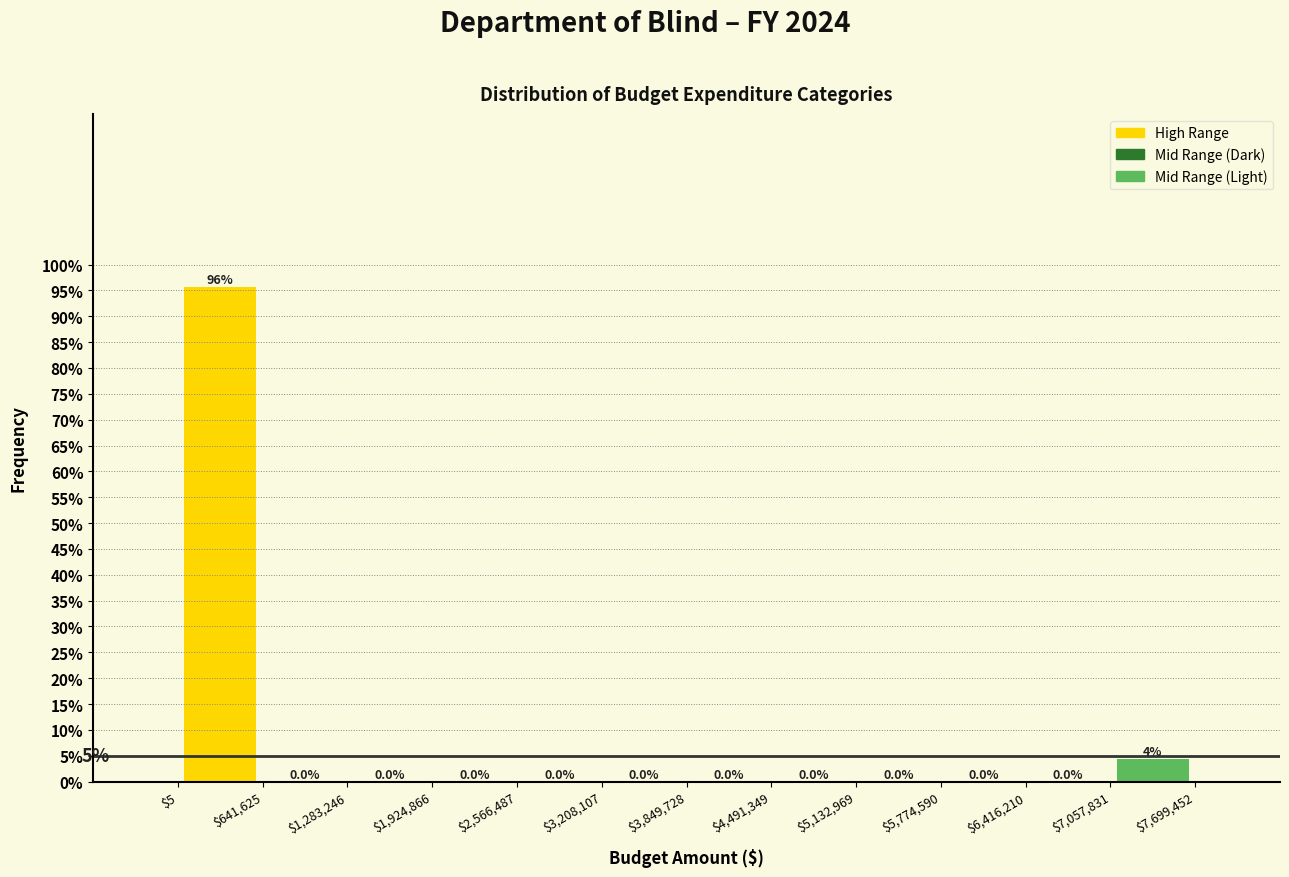

Over which range of the x-axis is the bar tallest?

$5 to $641,625